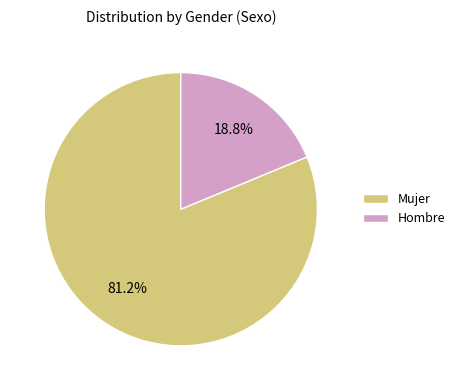

Which category has the smallest portion of the pie?

Hombre